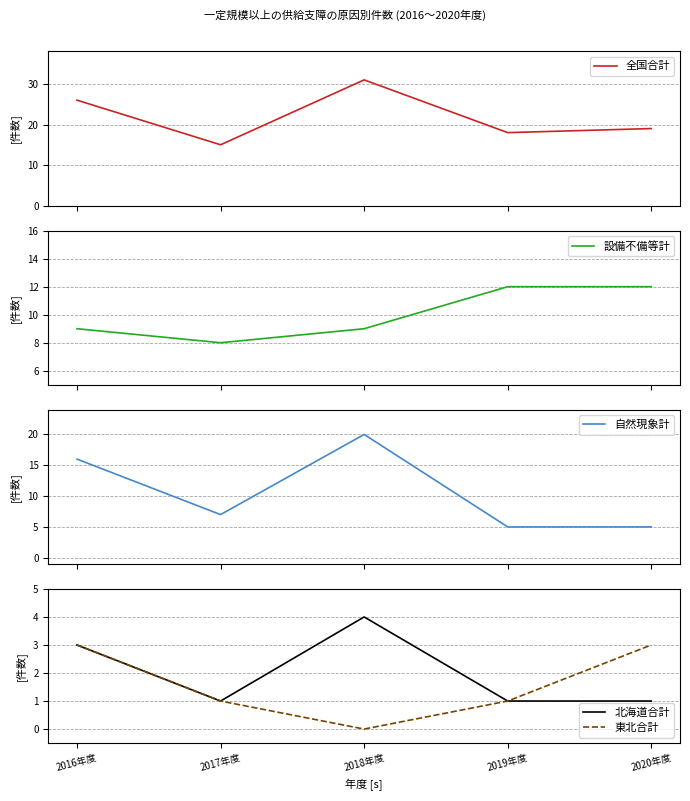

What is the average value of the 北海道合計 series?

2